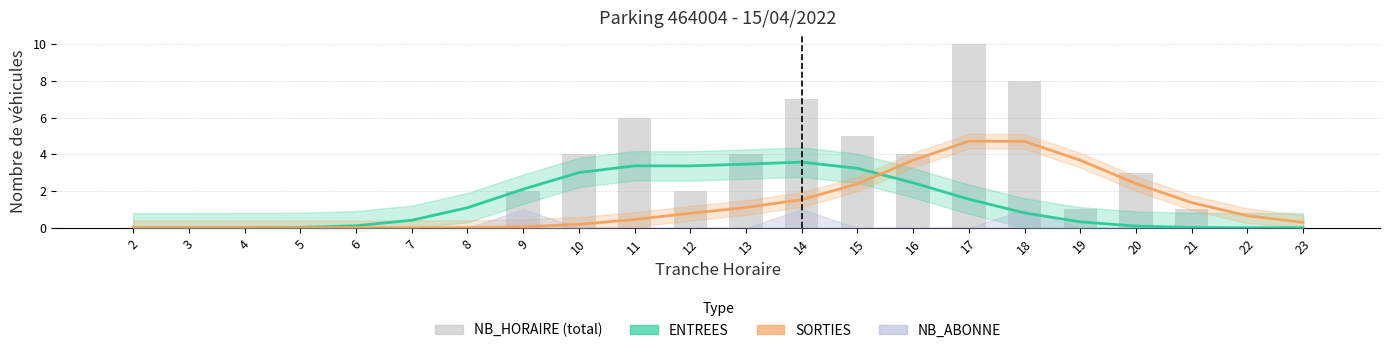

How many groups of bars are there?

22